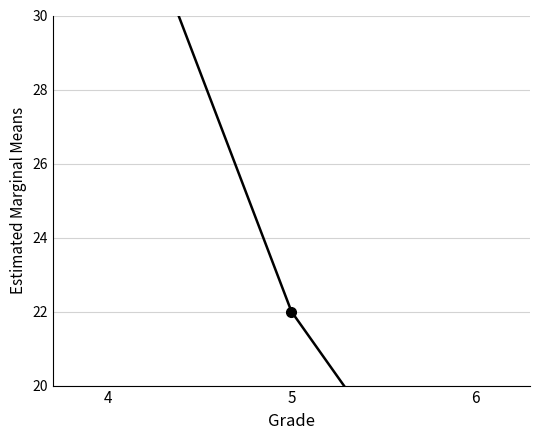

Approximately how many times larger is the value at 6 compared to 5?

0.7